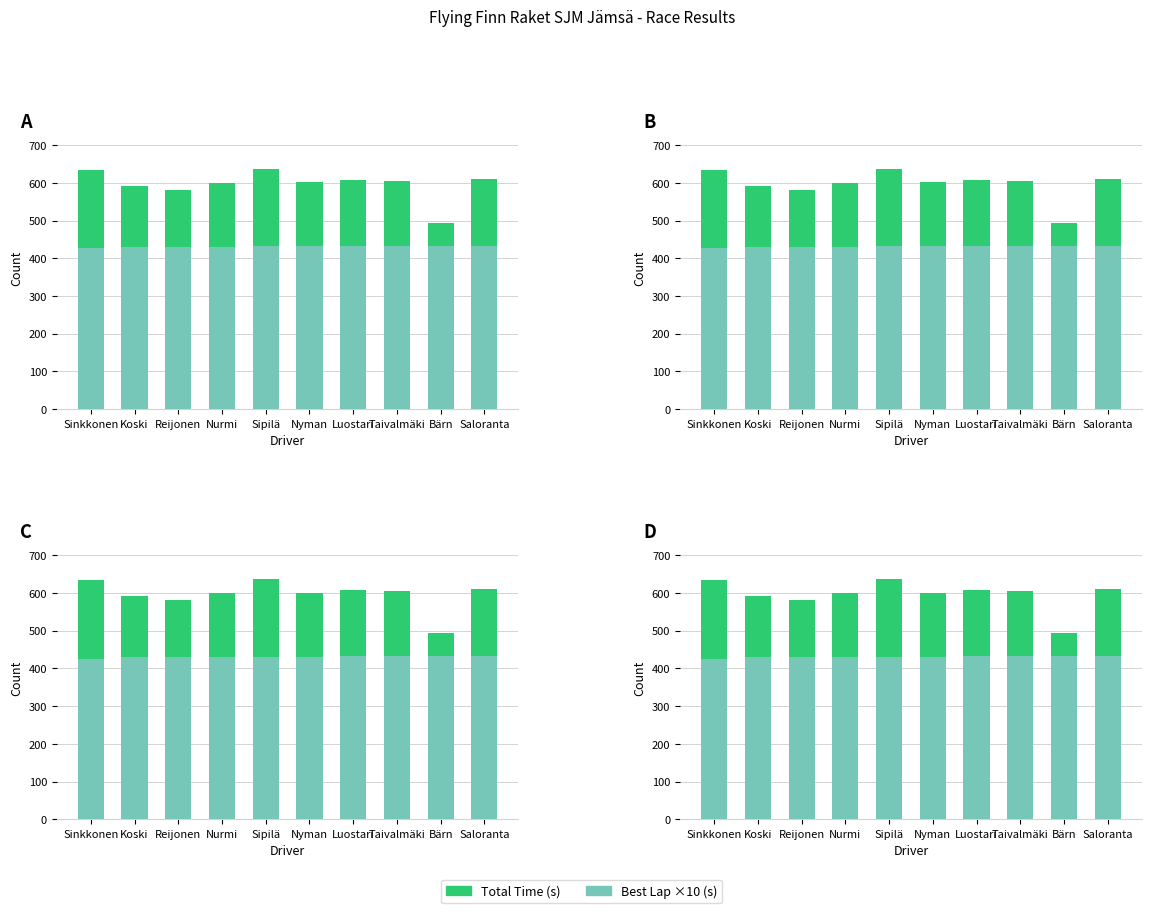

At which label does Best Lap x10 first exceed 431?

Nurmi